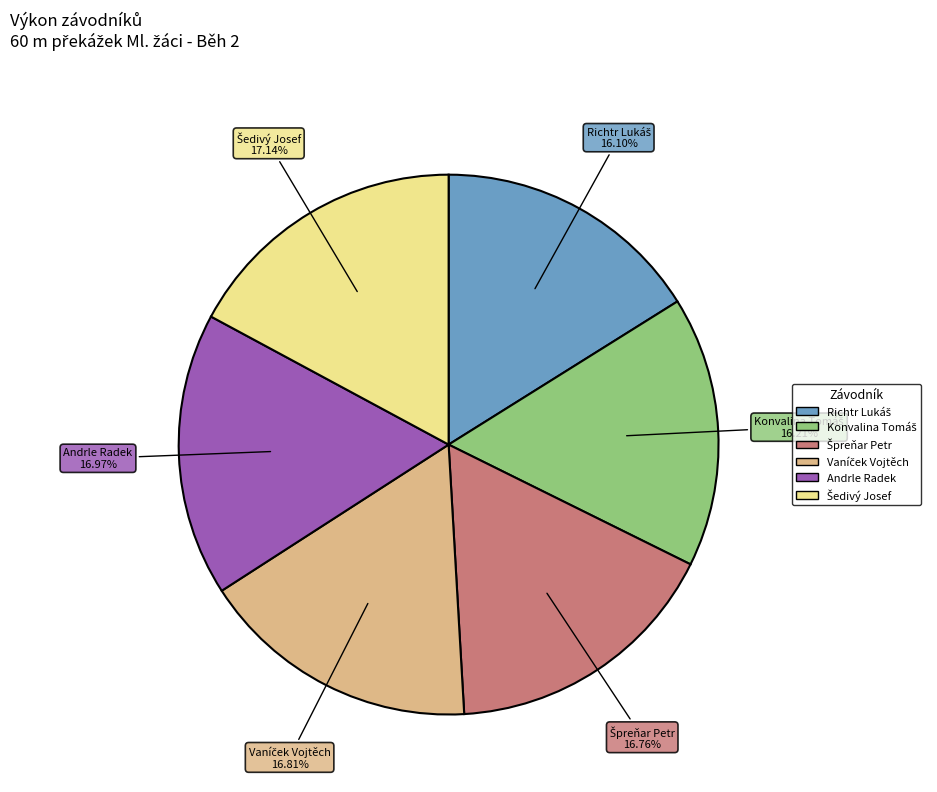

How many segments does this pie chart have?

6